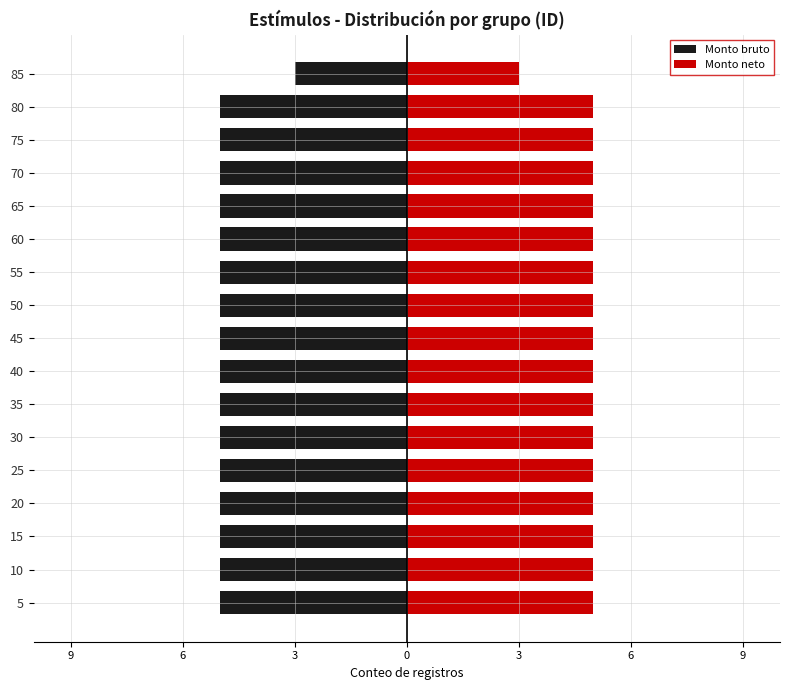

What is the value of the Monto bruto bar at the 3rd from the left?

-5